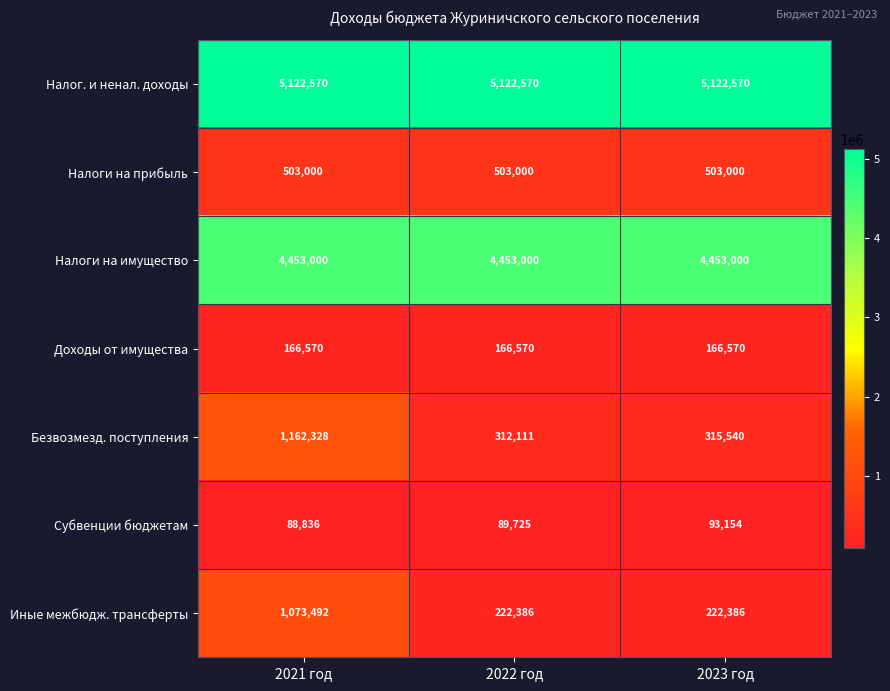

Reading right to left, transcribe all the data shown in this chart.

Налог. и ненал. доходы: 5122570	5122570	5122570
Налоги на прибыль: 503000	503000	503000
Налоги на имущество: 4453000	4453000	4453000
Доходы от имущества: 166570	166570	166570
Безвозмезд. поступления: 315540	312111	1162328
Субвенции бюджетам: 93154	89725	88836
Иные межбюдж. трансферты: 222386	222386	1073492